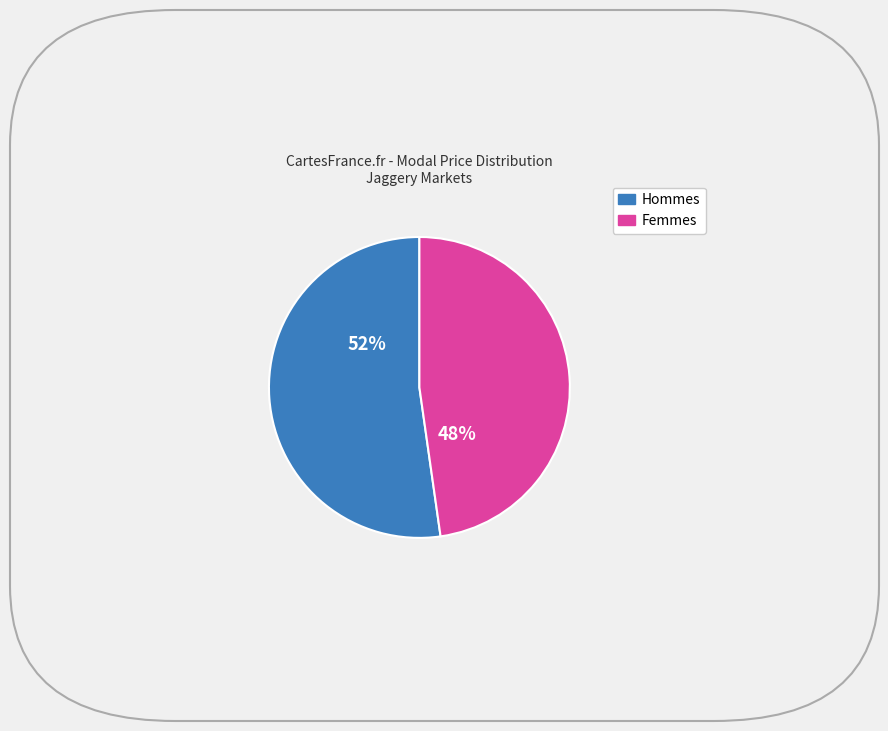

Does any single category account for the majority?

Yes